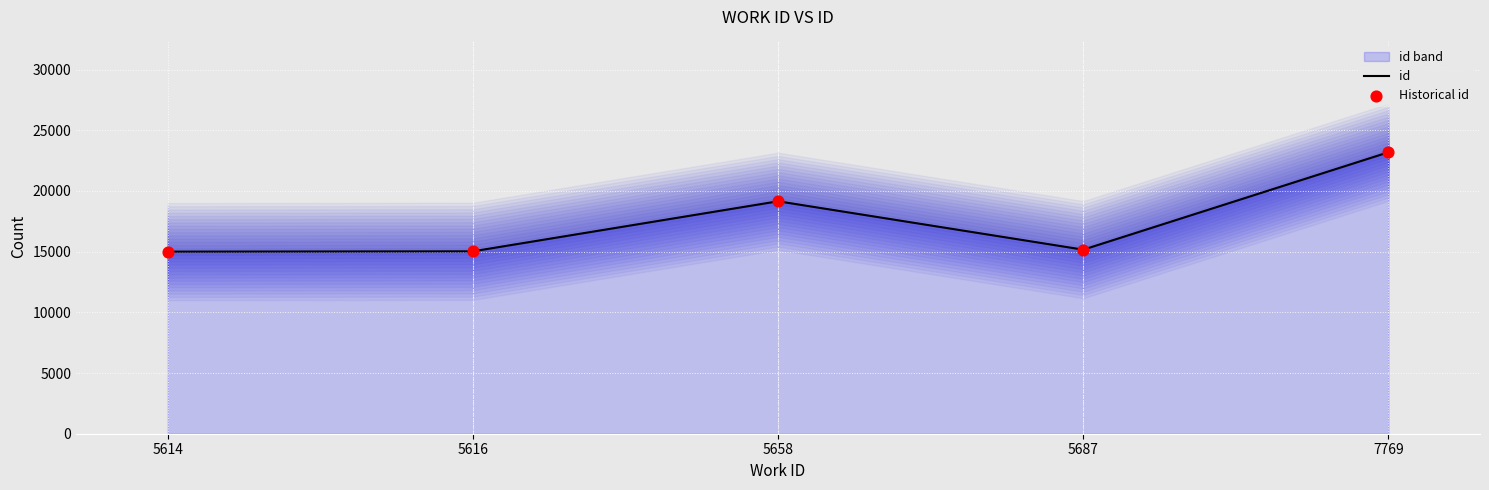

Which series reaches the maximum Y coordinate?

id